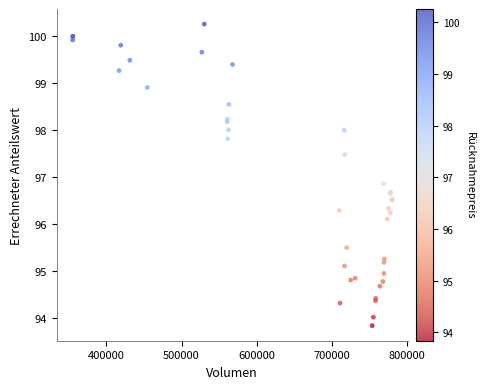

What Y value in the scatter plot is closest to 97?

96.9